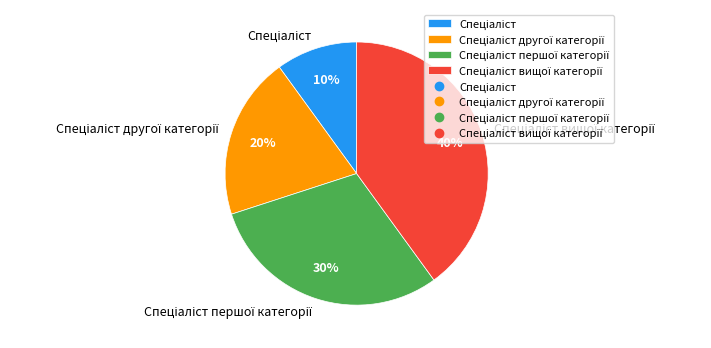

To the nearest percent, what is the difference between the largest and smallest slice percentages?

30%